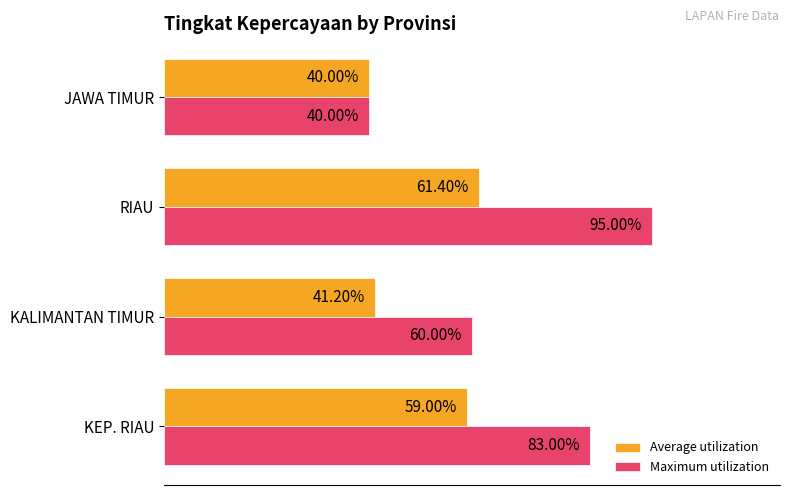

What are all the series names shown in the legend?

Average utilization, Maximum utilization